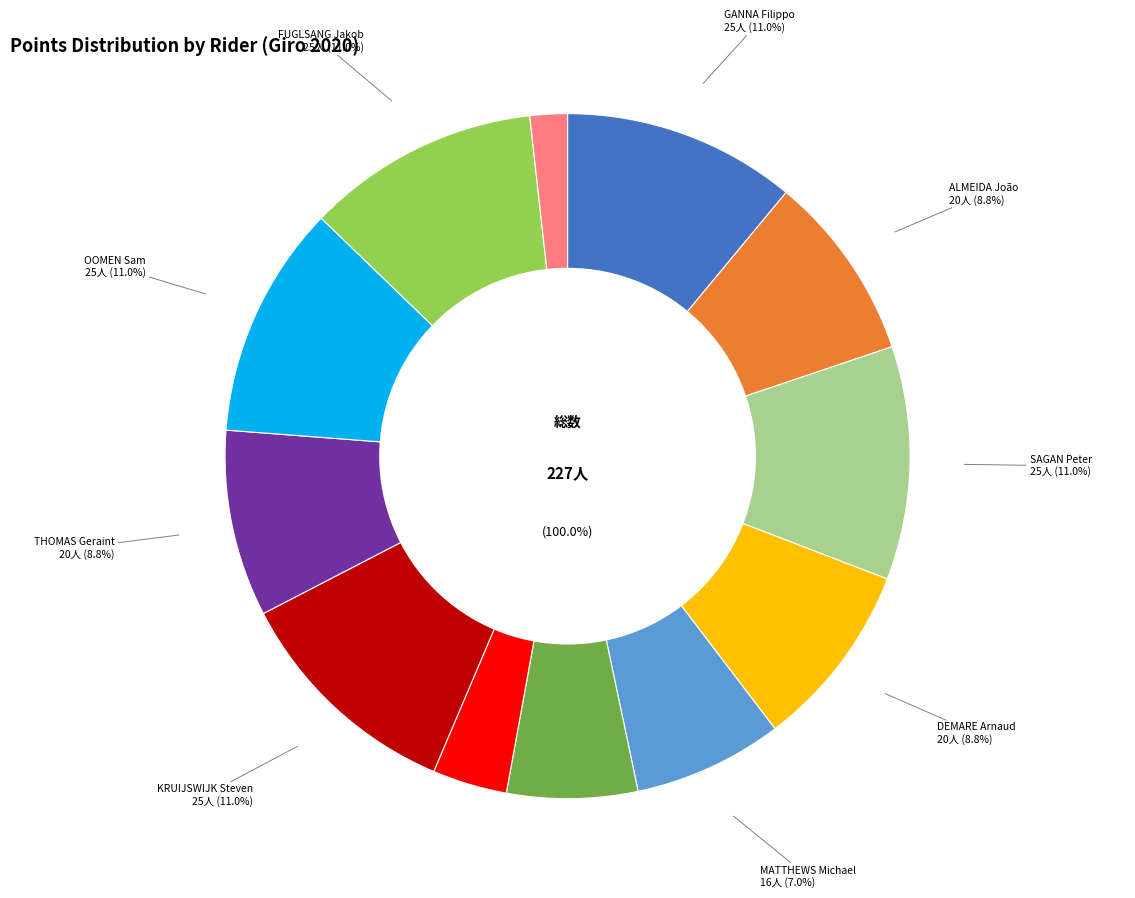

Rank the categories by value from highest to lowest.

GANNA Filippo, SAGAN Peter, KRUIJSWIJK Steven, OOMEN Sam, FUGLSANG Jakob, ALMEIDA João, DEMARE Arnaud, THOMAS Geraint, MATTHEWS Michael, KELDERMAN Wilco, KNOX James, VLASOV Alexander